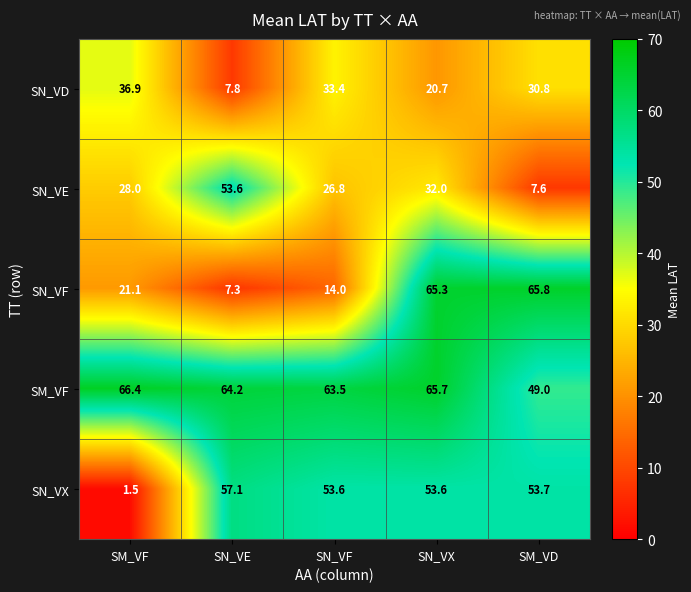

What is the total value across all series at SN_VE?

190.0